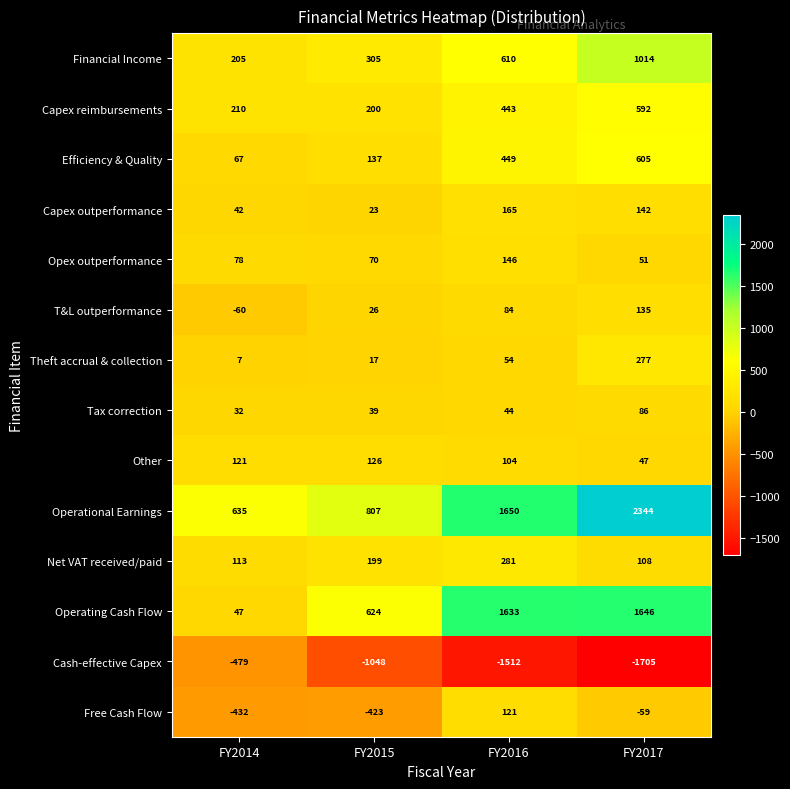

What is the sum of all Theft accrual & collection values?

355